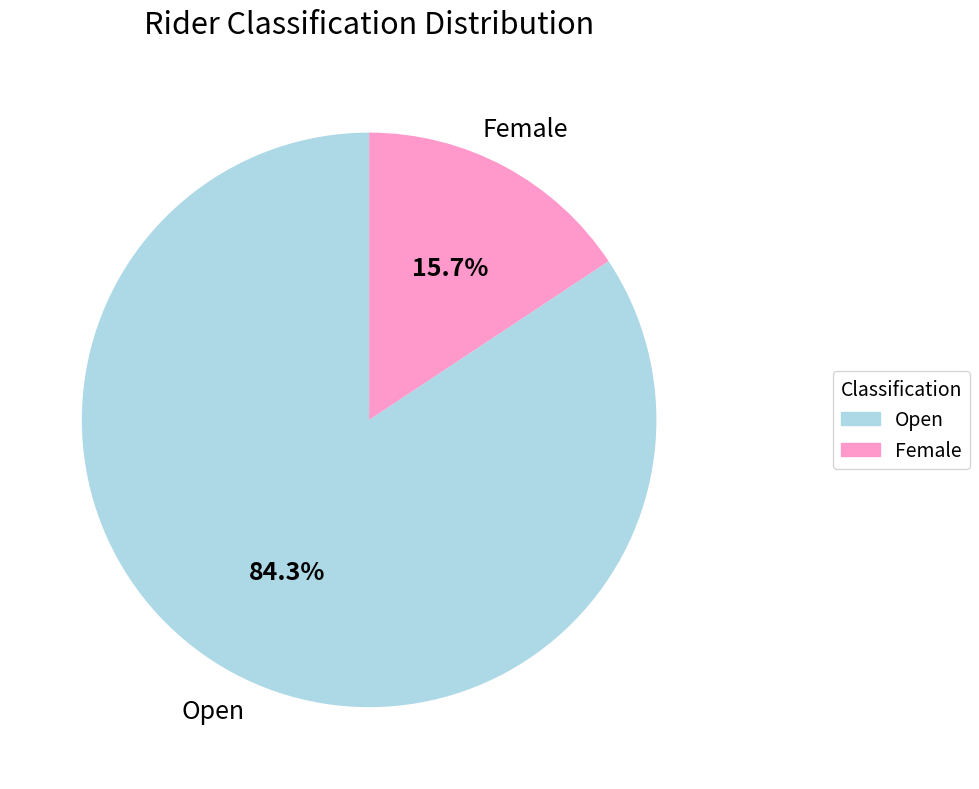

Which has a higher value, Open or Female?

Open